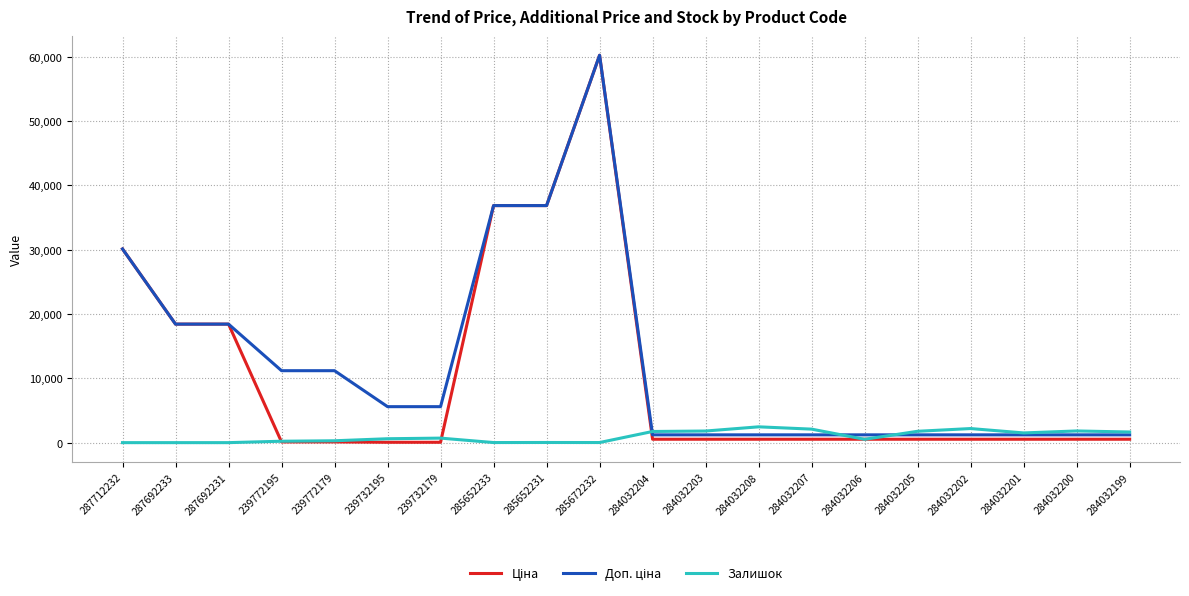

True or false: Залишок has a value of 518.0 at 284032206.

True